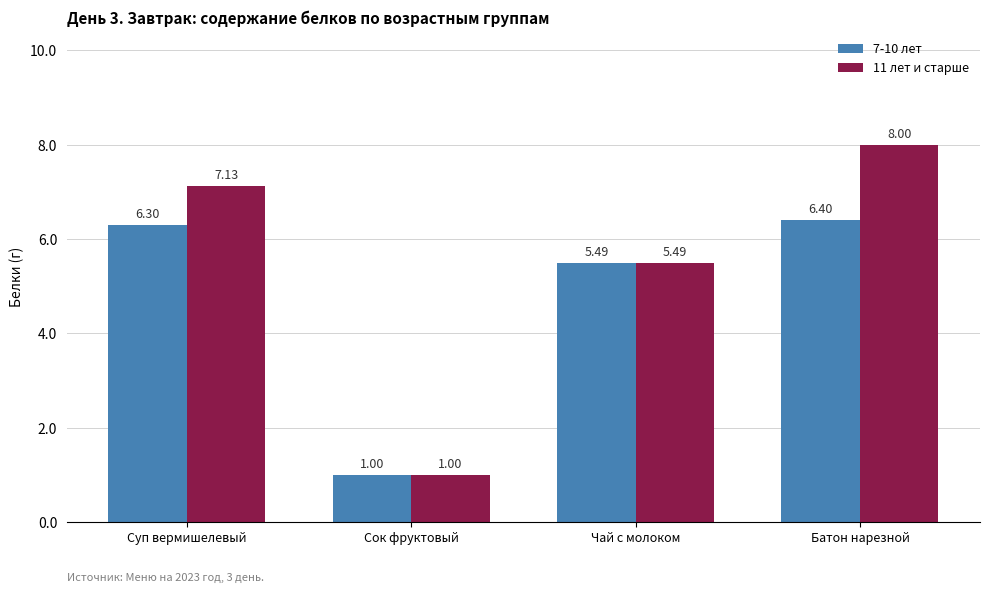

What is the label of the 3rd bar from the left?

Чай с молоком